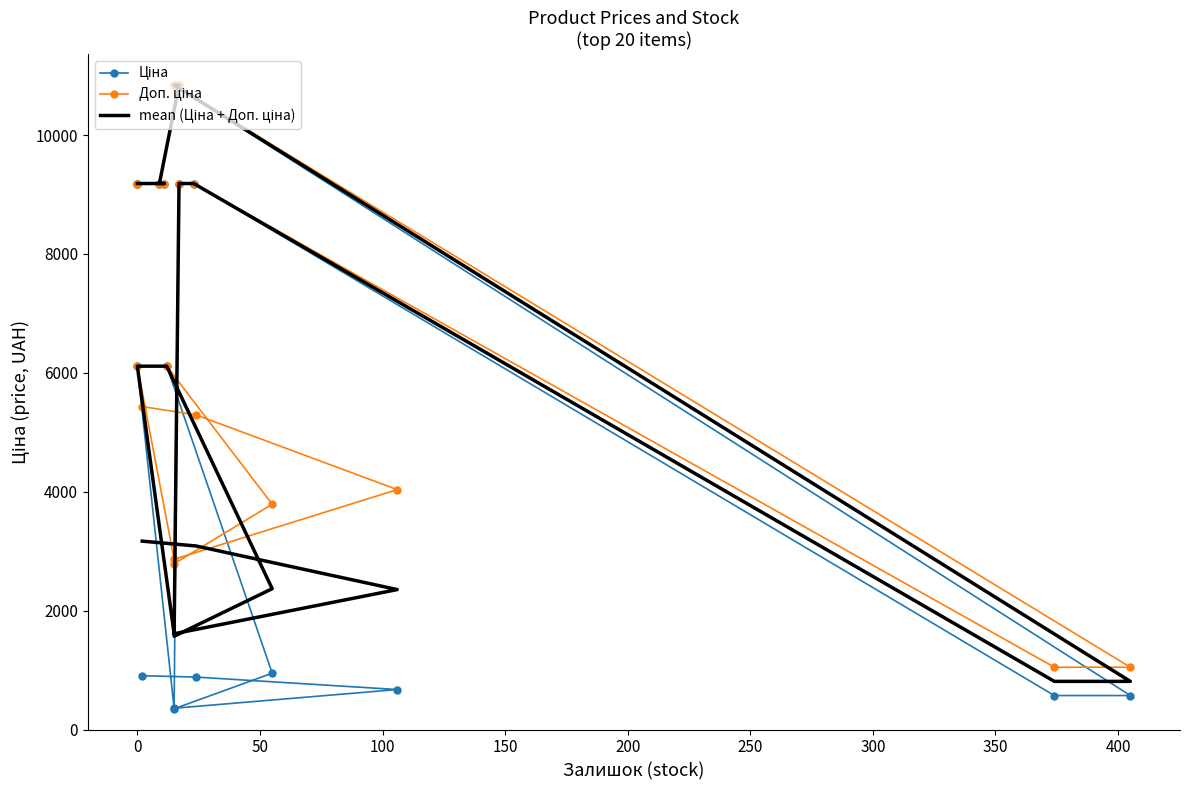

The Доп. ціна series shows 6601.1 at 13. True or false?

False